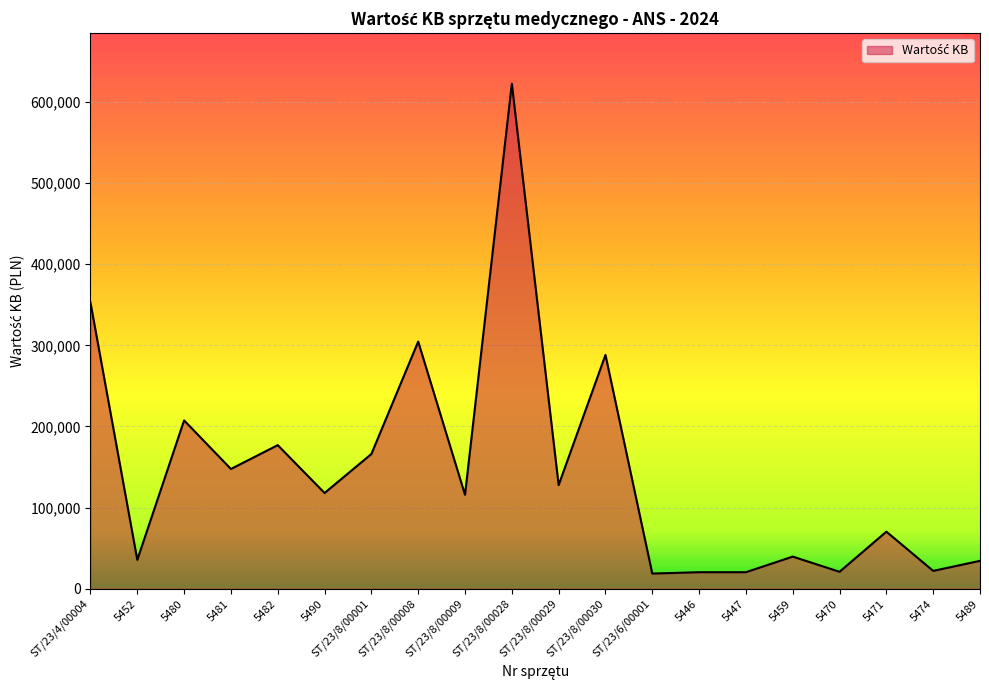

What is the approximate value at 5474?

21978.4